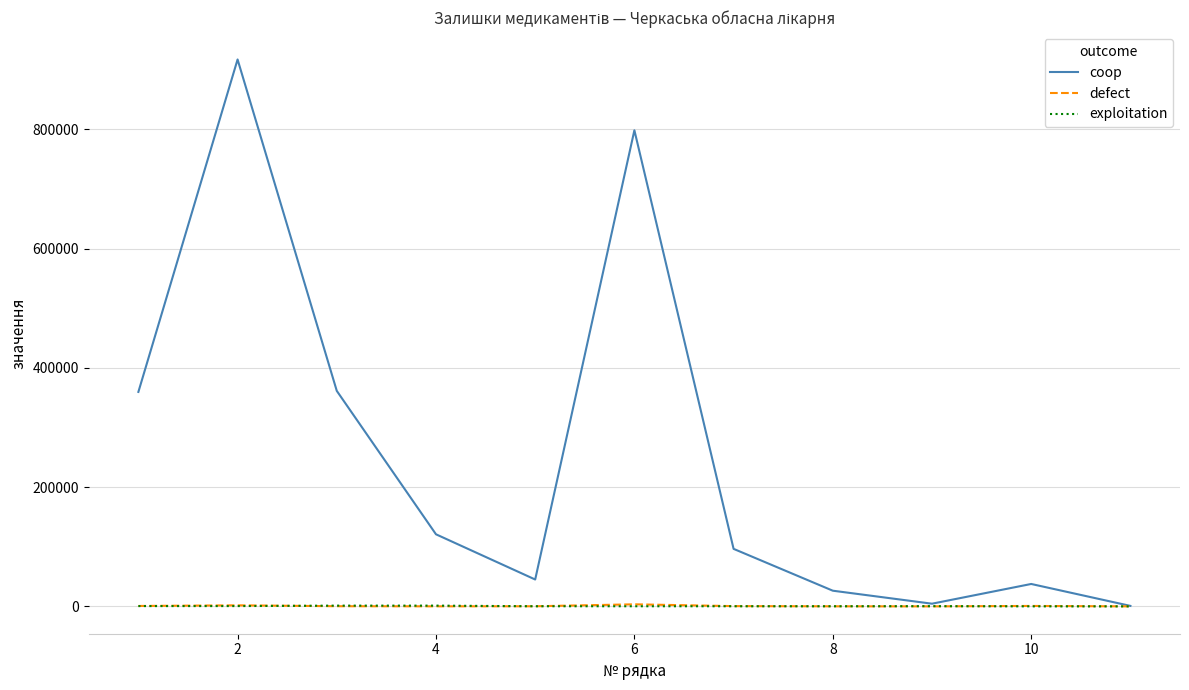

Which series has the widest spread of values?

coop